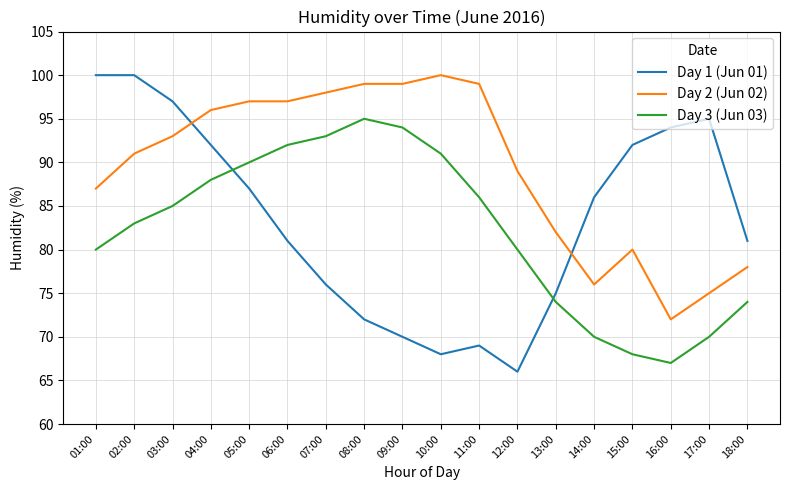

Read the Day 1 (Jun 01) value at 08:00.

72